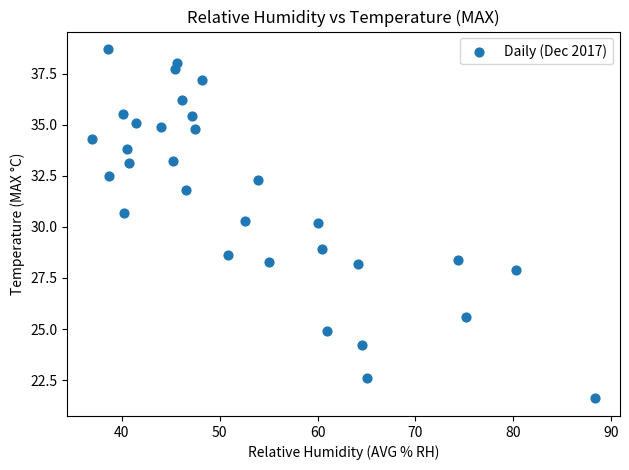

What is the range of X values (max minus min)?

51.3